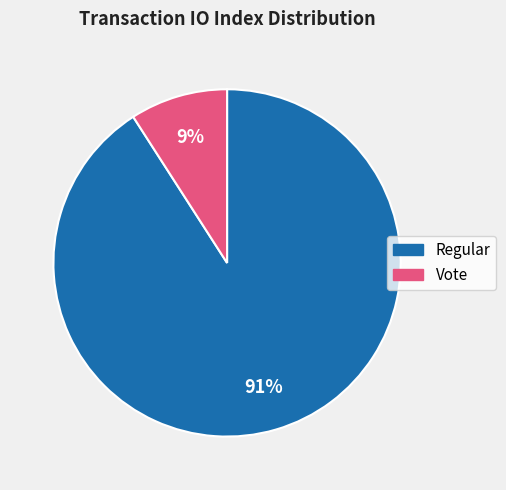

How many slices are in this pie chart?

2